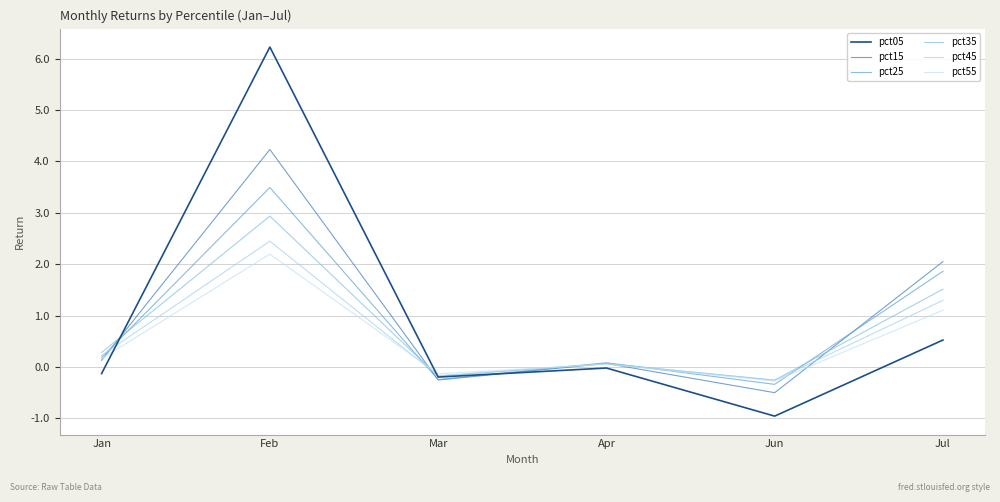

Reading left to right, transcribe all the data shown in this chart.

pct05: -0.1	6.2	-0.2	-0.0	-1.0	0.5
pct15: 0.1	4.2	-0.3	0.1	-0.5	2.1
pct25: 0.2	3.5	-0.2	0.1	-0.3	1.9
pct35: 0.3	2.9	-0.2	0.1	-0.3	1.5
pct45: 0.2	2.4	-0.2	0.1	-0.3	1.3
pct55: 0.2	2.2	-0.1	0.1	-0.3	1.1